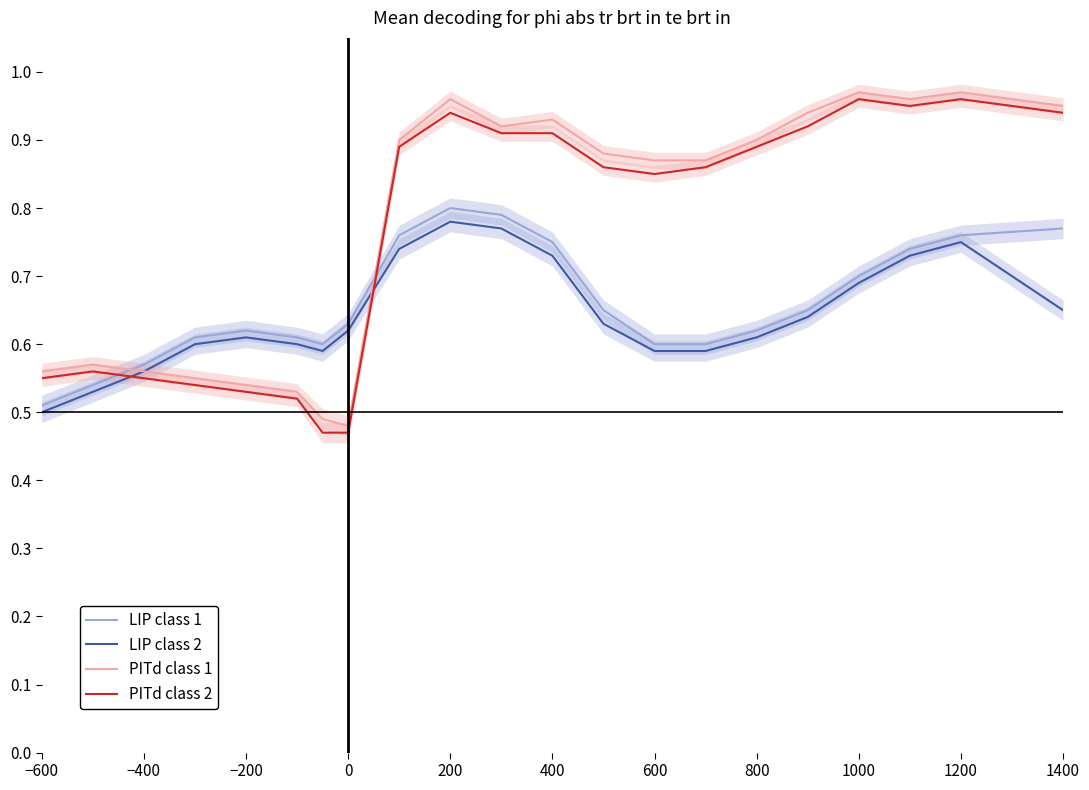

Count the LIP class 2 values in the range 0 to 1.

21